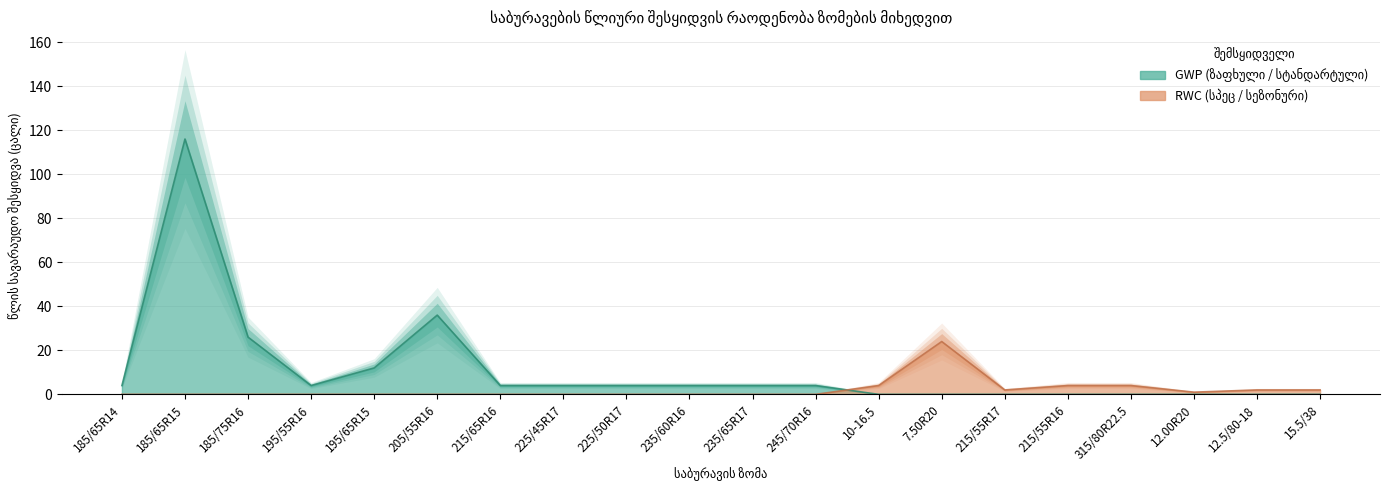

True or false: the data shows 1 at 12.00R20.

False